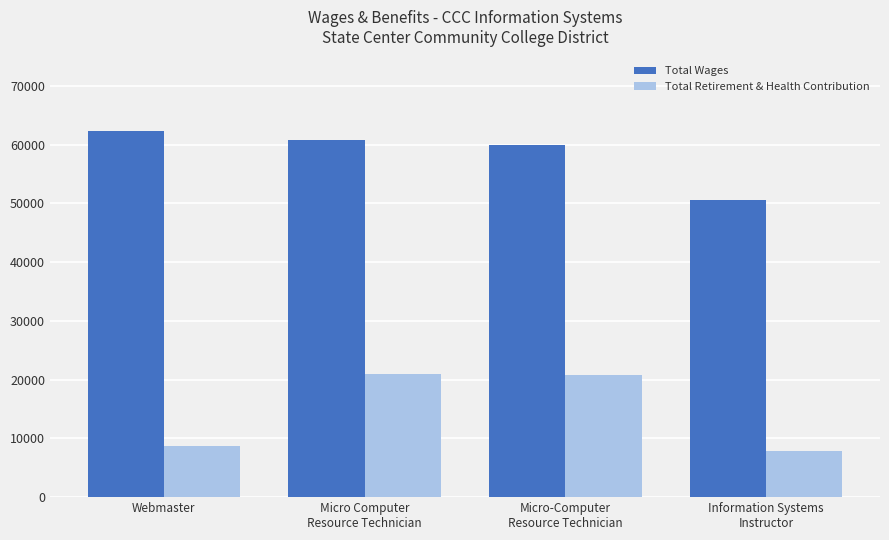

What is the average value of the Total Wages series?

58416